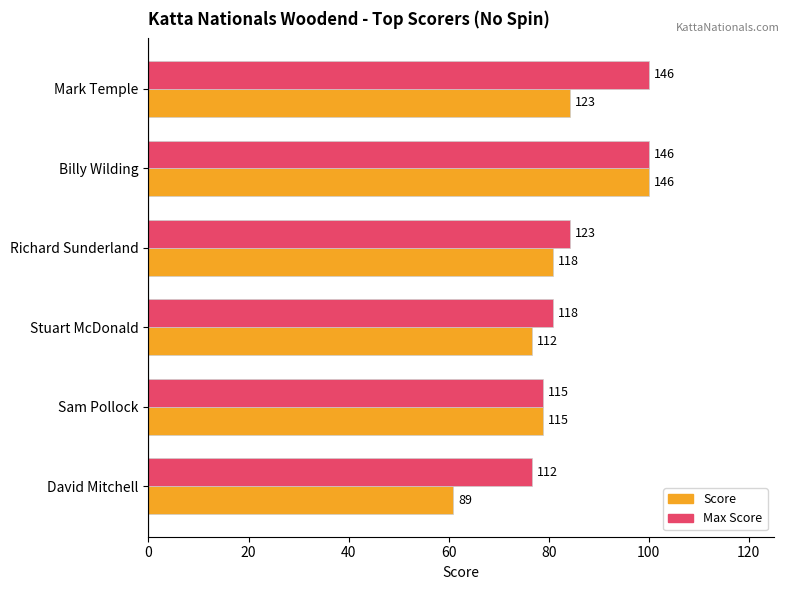

What are all the series names shown in the legend?

Score, Max Score